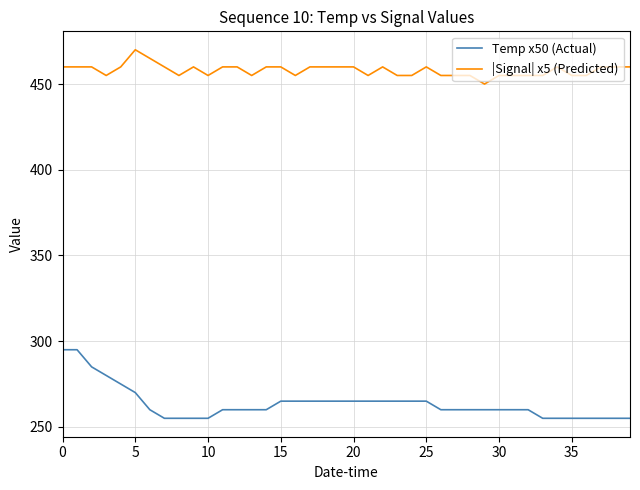

Which series has the largest total across all categories?

|Signal| x5 (Predicted)